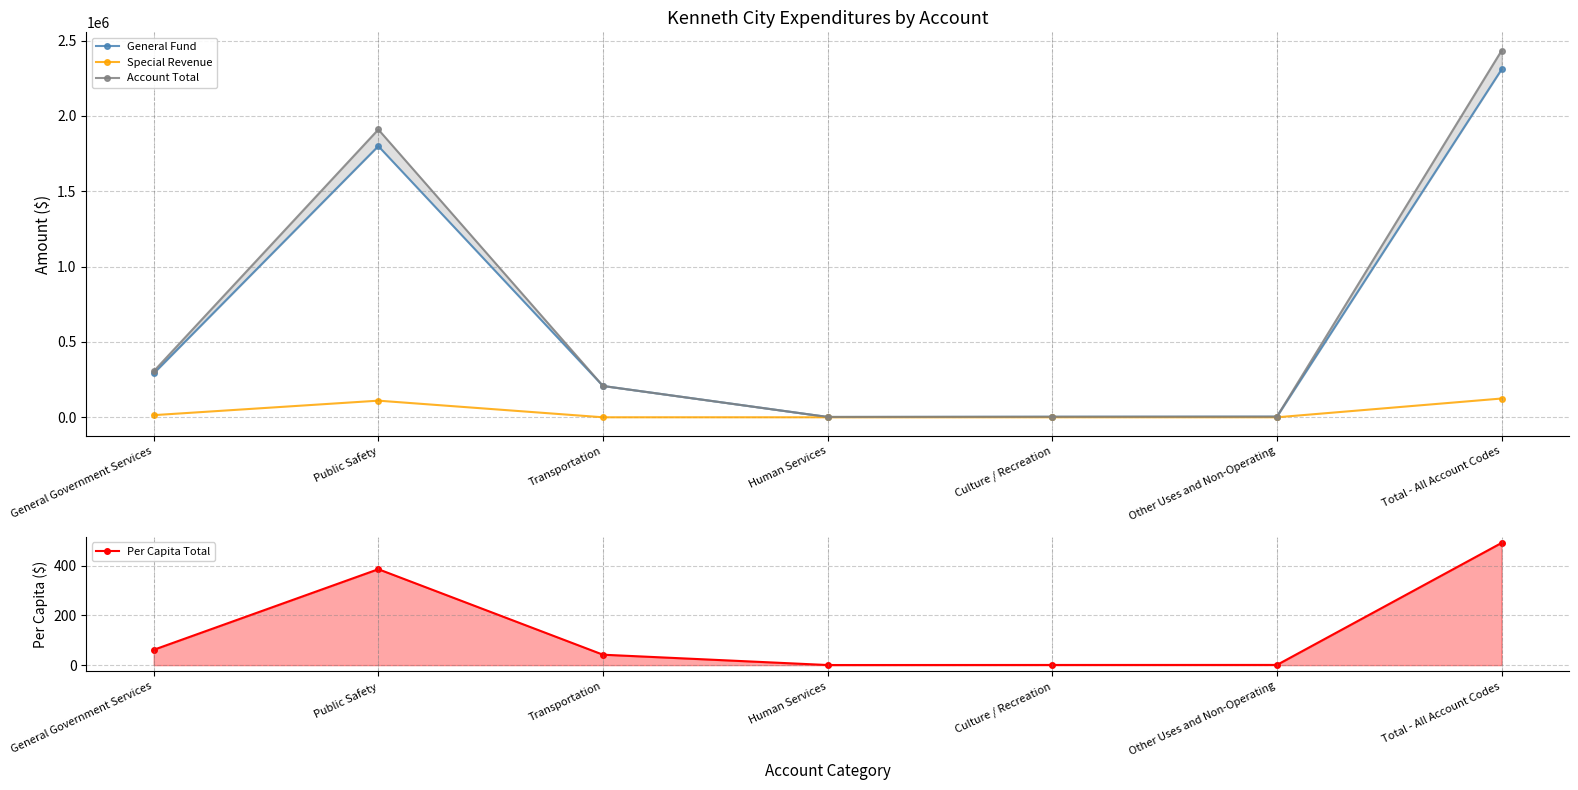

Rank the series by their maximum value, from highest to lowest.

Account Total, General Fund, Special Revenue, Per Capita Total